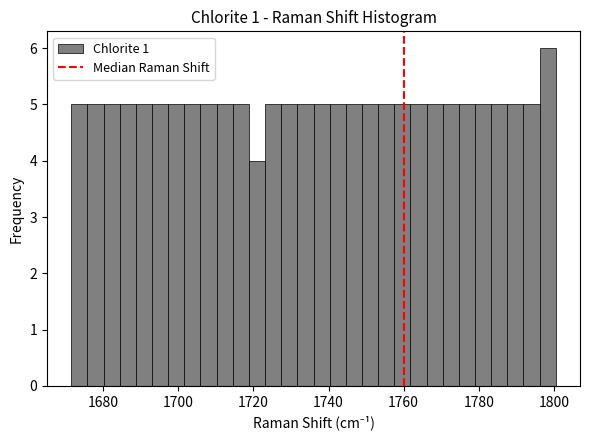

Read against the x-axis, roughly where is the centre of the tallest bar?

1798